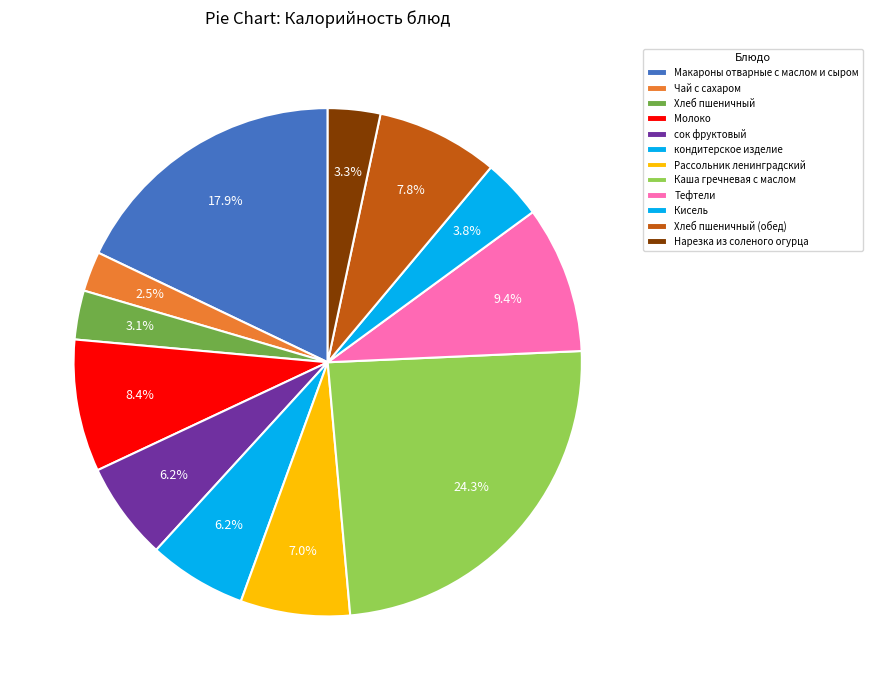

How many slices are in this pie chart?

12